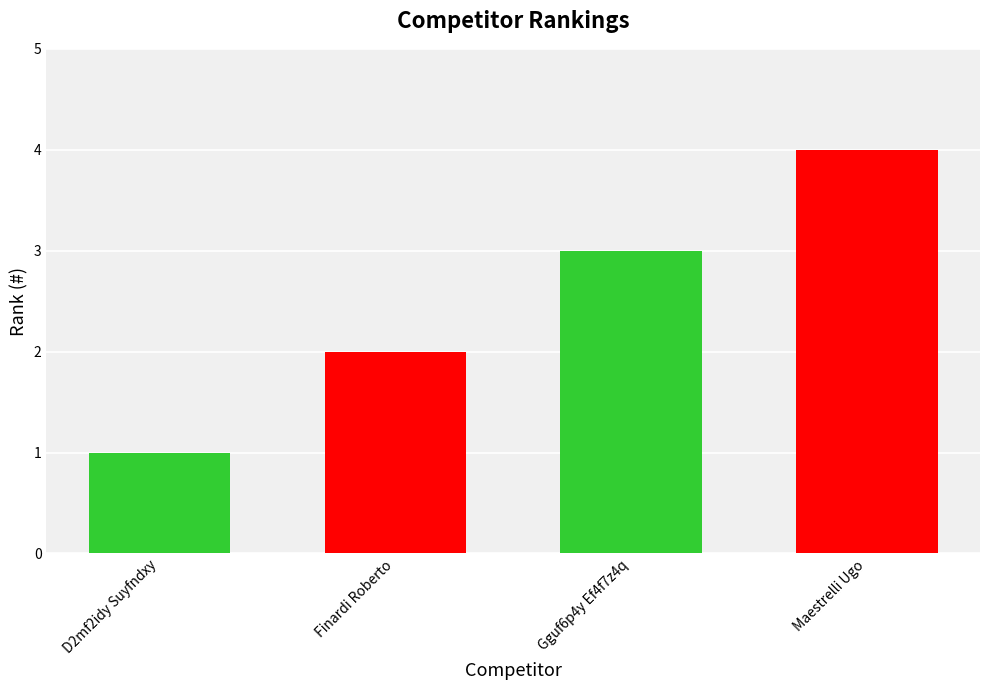

How many data points are less than 3?

2